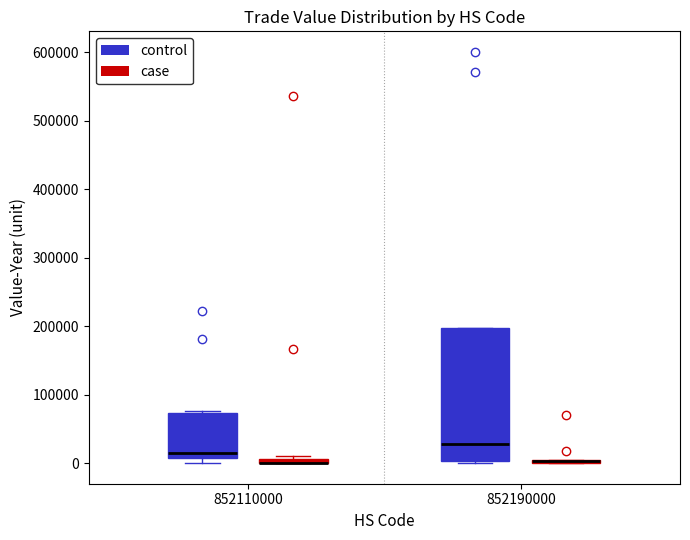

Where is the lower edge of the box for 852110000 (case) on the y-axis? The values are not printed on the chart, so give them approximately, as read against the axis.

0